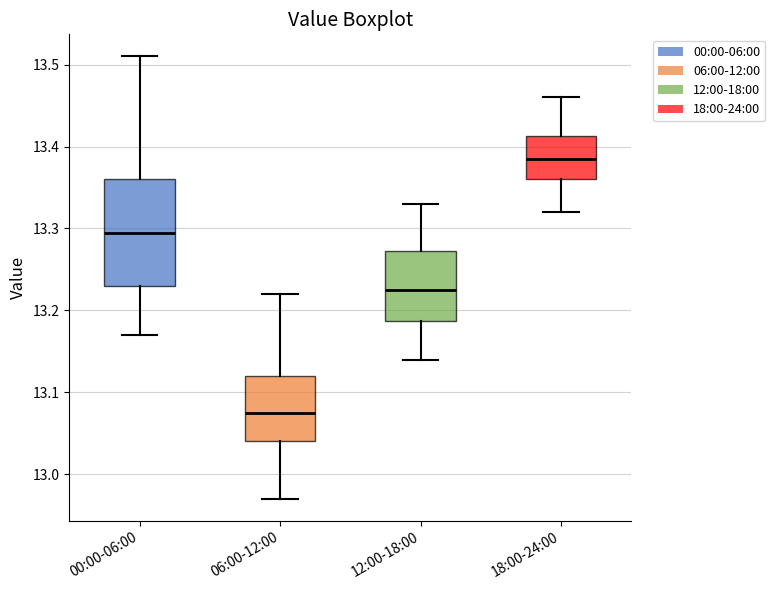

Reading left to right, read every box against the y-axis: the position of its median line, the range the box covers, and the ends of its whiskers. The values are not printed on the chart, so give them approximately, as read against the axis.

00:00-06:00: median 13.30, box 13.23 to 13.36, whiskers 13.17 to 13.51
06:00-12:00: median 13.08, box 13.04 to 13.12, whiskers 12.97 to 13.22
12:00-18:00: median 13.23, box 13.19 to 13.27, whiskers 13.14 to 13.33
18:00-24:00: median 13.39, box 13.36 to 13.41, whiskers 13.32 to 13.46